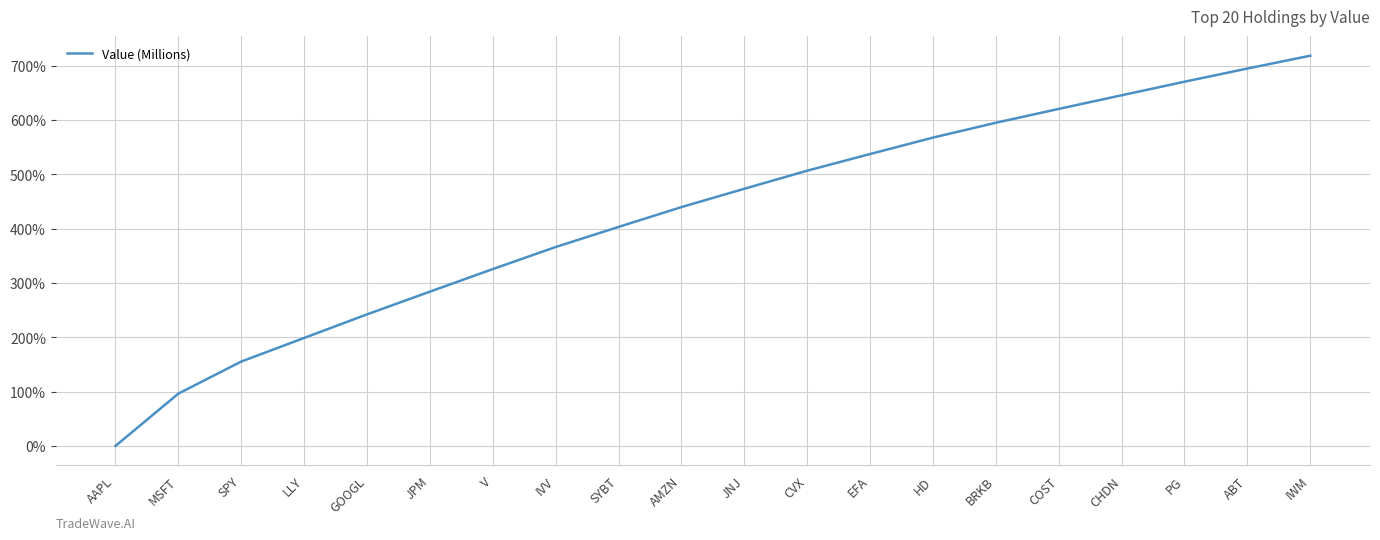

What is the average value?

427.2